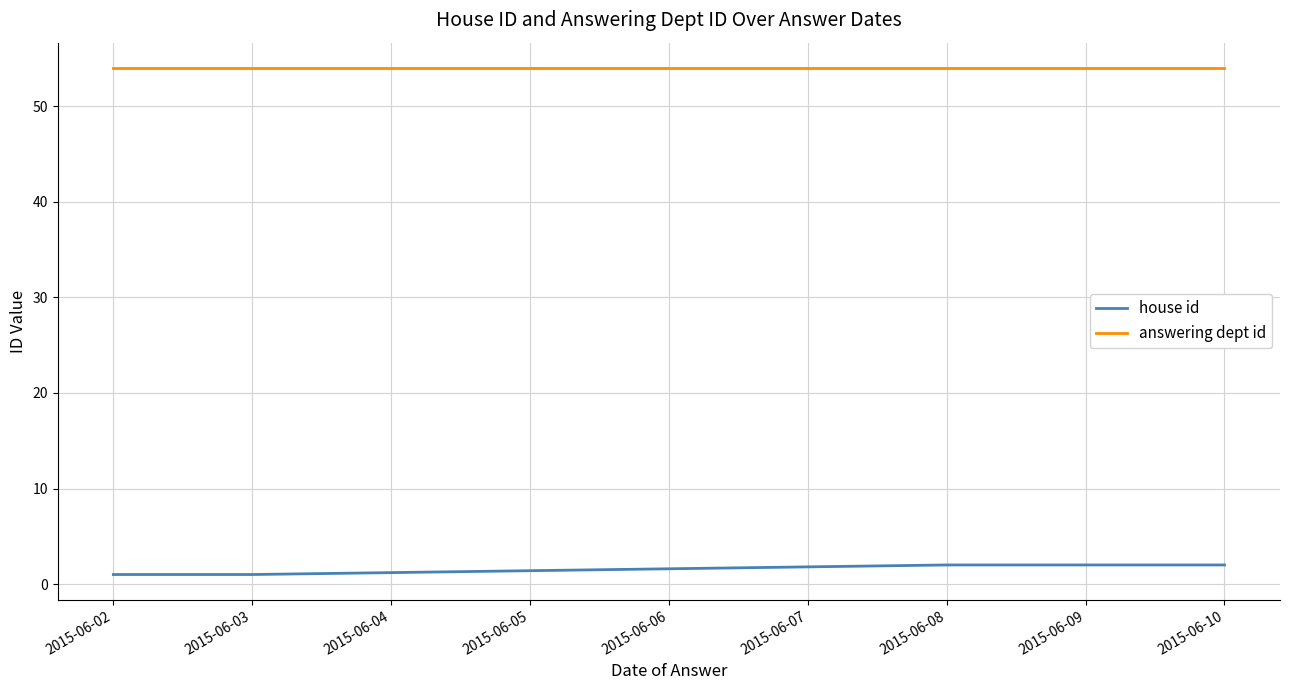

List the series in order of their peak value, lowest first.

house id, answering dept id